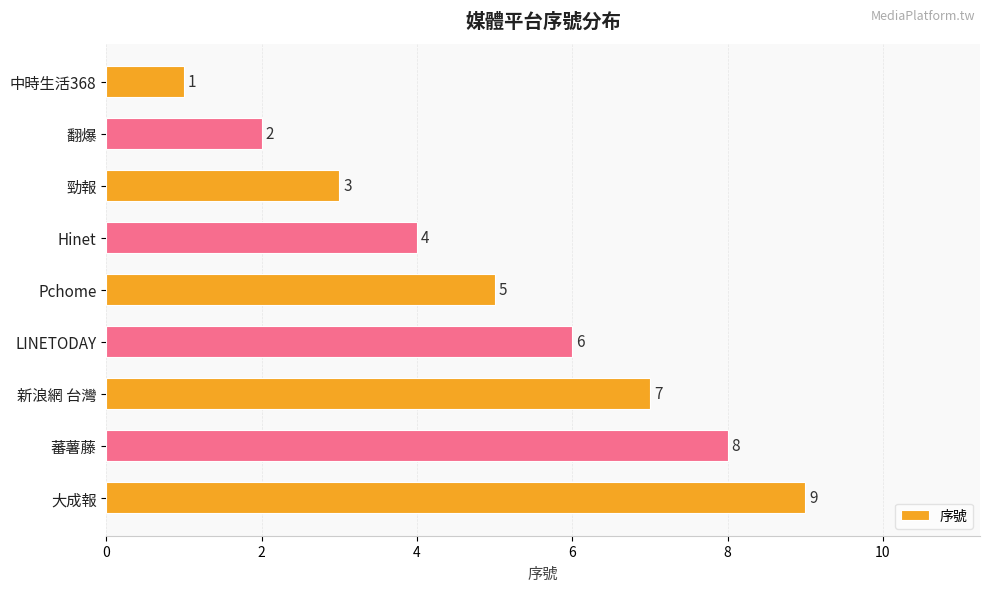

What is the sum of the values at Pchome and 中時生活368?

6